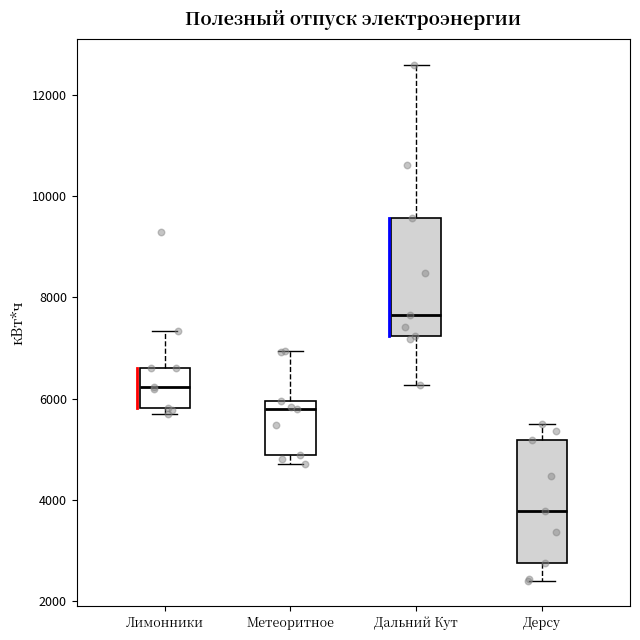

Which box's median line is the lowest?

Дерсу